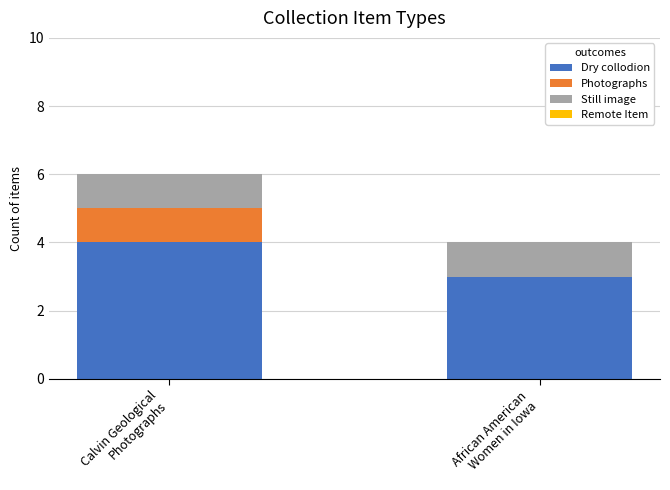

What is the maximum value for Dry collodion?

4